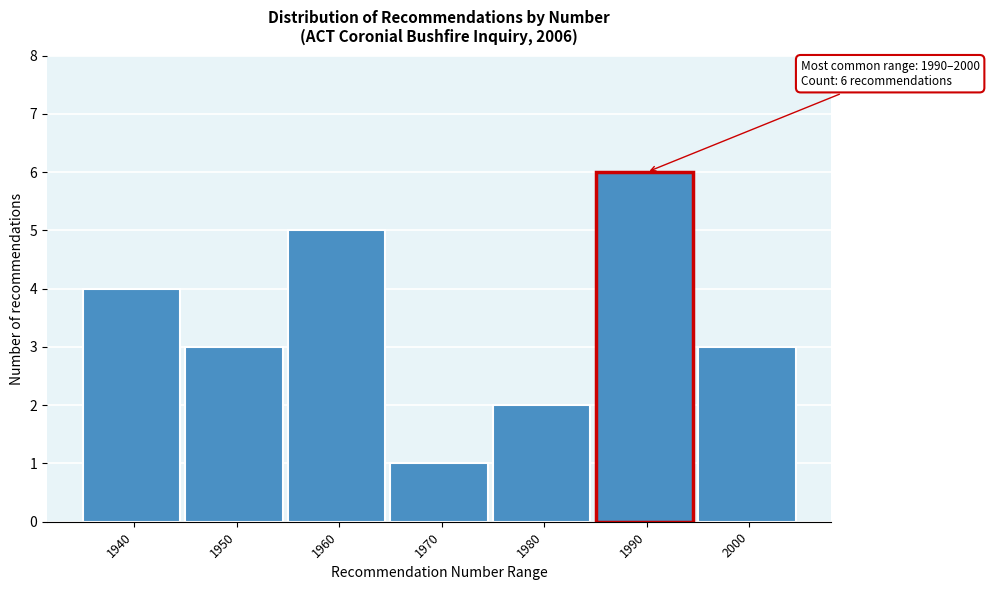

Reading left to right, extract all data points from this chart.

4	3	5	1	2	6	3